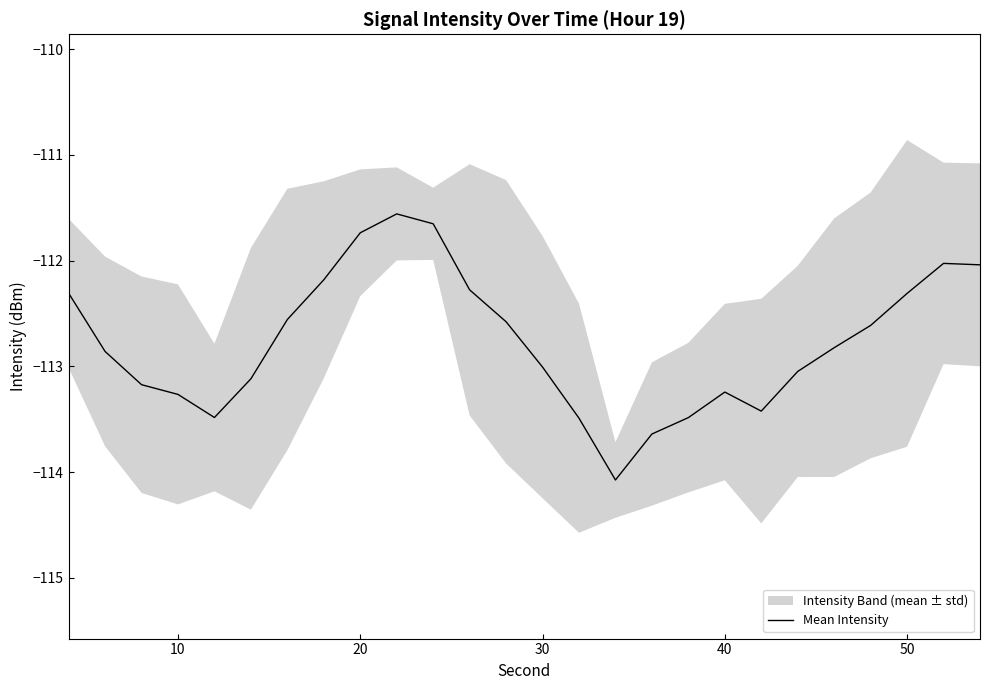

True or false: Mean Intensity has a value of -113.3 at 10.

True